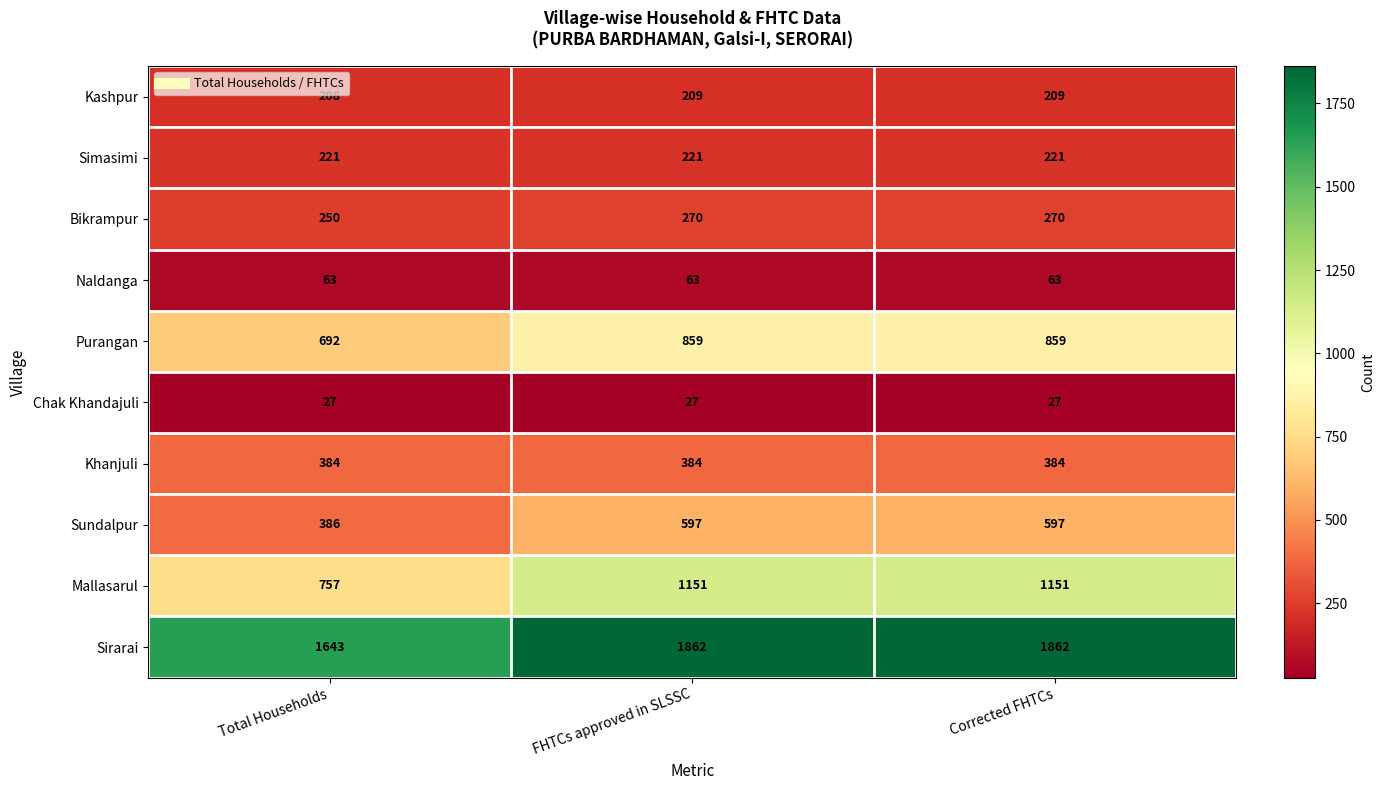

At Corrected FHTCs, list the series in order from largest to smallest.

Sirarai, Mallasarul, Purangan, Sundalpur, Khanjuli, Bikrampur, Simasimi, Kashpur, Naldanga, Chak Khandajuli